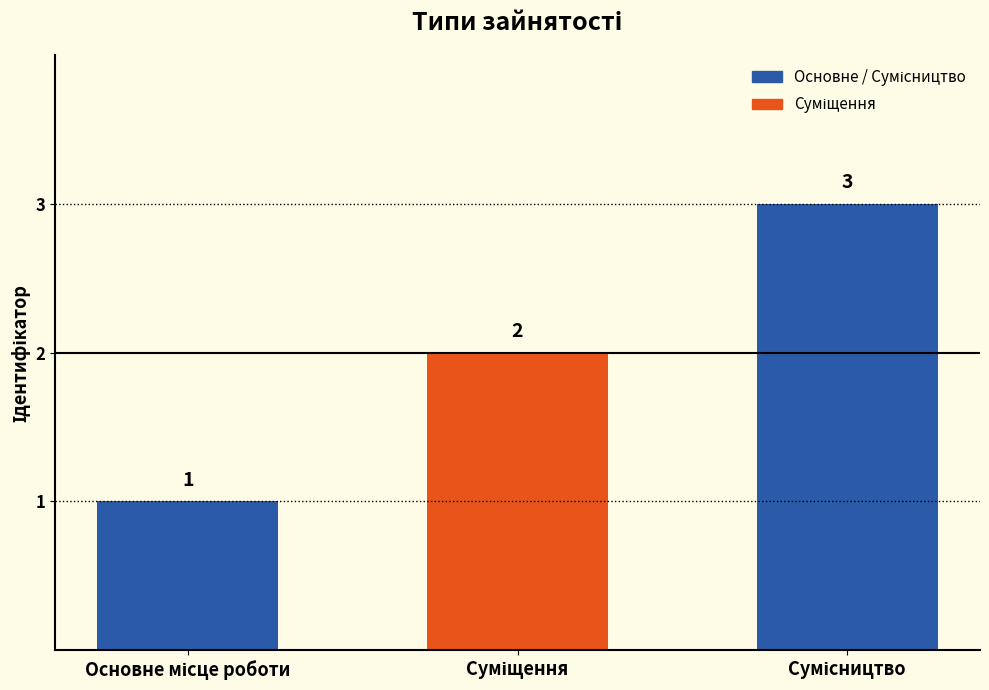

What is the difference between the maximum and minimum values?

2